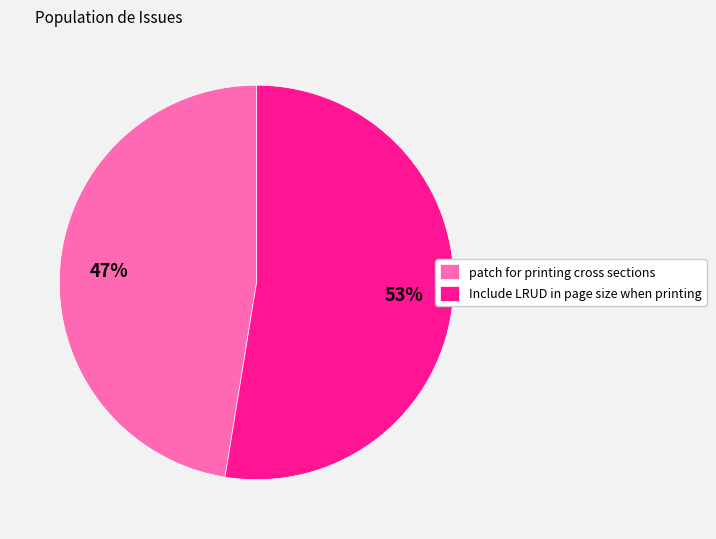

Rank the categories by value from lowest to highest.

patch for printing cross sections, Include LRUD in page size when printing